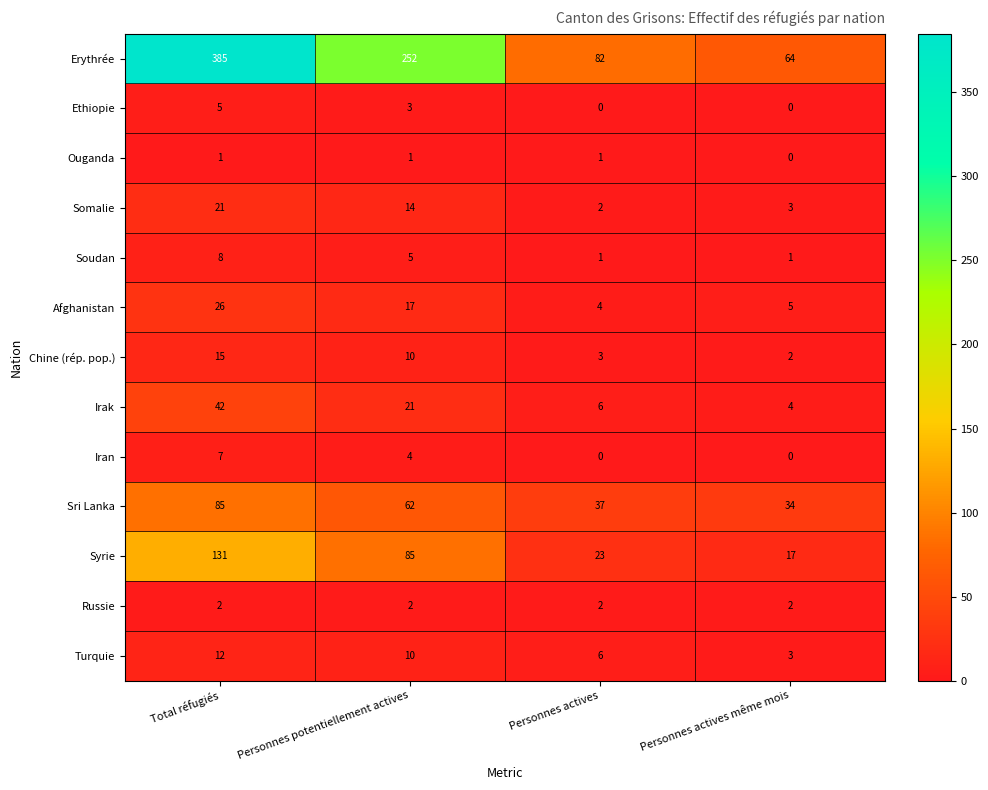

How many series are shown in this chart?

13